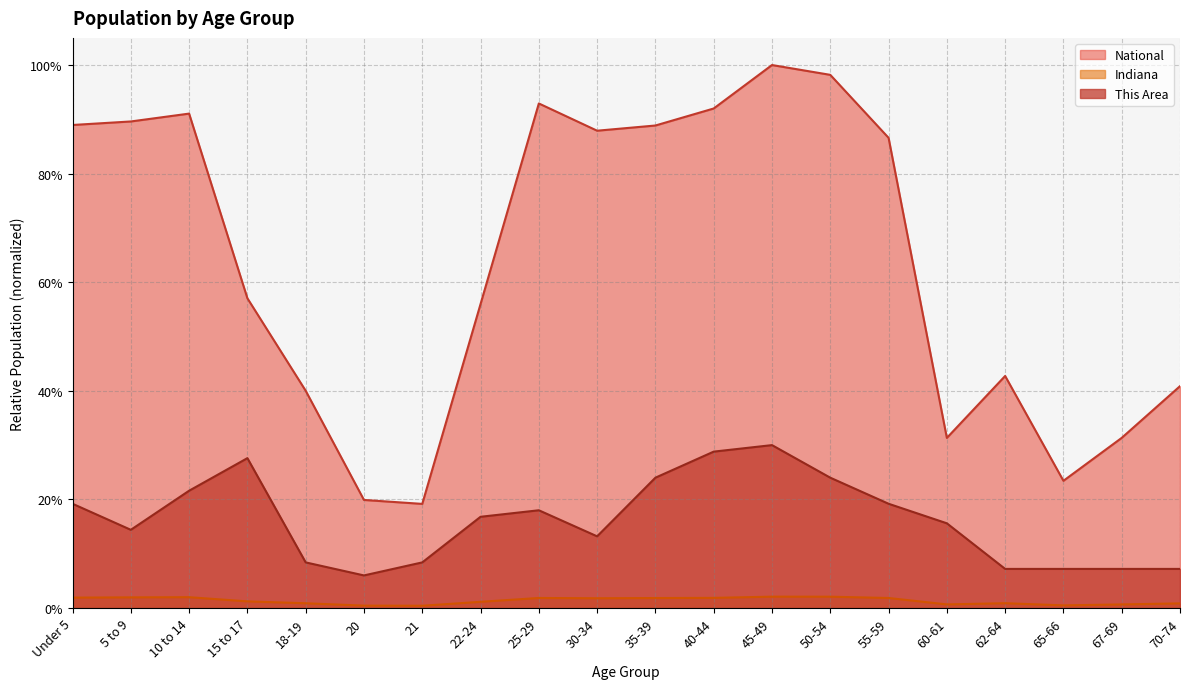

At which category is the sum across all series the highest?

45-49